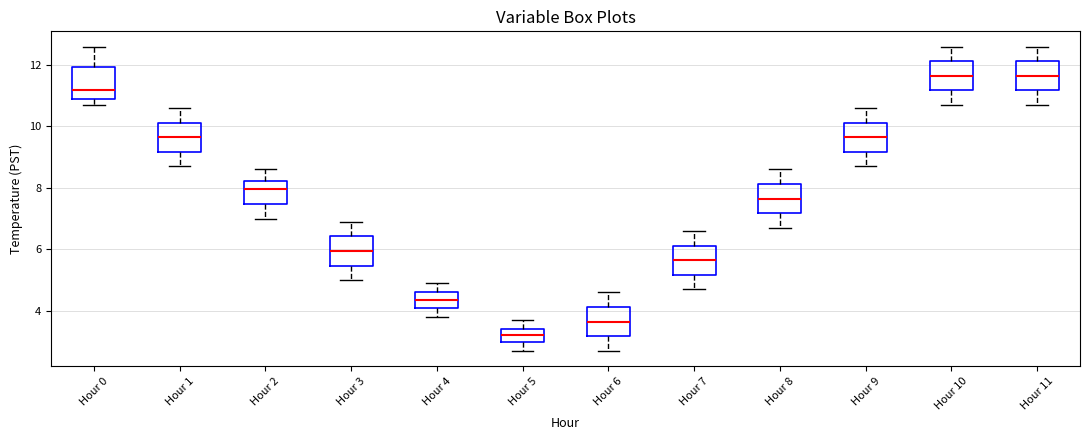

Reading left to right, transcribe this box plot: for each box, give where its median line is, the range the box spans, and where its two whiskers end, as read against the y-axis. The values are not printed on the chart, so give them approximately, as read against the axis.

Hour 0: median 11.2, box 11.0 to 12.0, whiskers 10.8 to 12.6
Hour 1: median 9.6, box 9.2 to 10.2, whiskers 8.8 to 10.6
Hour 2: median 8.0, box 7.4 to 8.2, whiskers 7.0 to 8.6
Hour 3: median 6.0, box 5.4 to 6.4, whiskers 5.0 to 7.0
Hour 4: median 4.4, box 4.2 to 4.6, whiskers 3.8 to 5.0
Hour 5: median 3.2, box 3.0 to 3.4, whiskers 2.8 to 3.8
Hour 6: median 3.6, box 3.2 to 4.2, whiskers 2.8 to 4.6
Hour 7: median 5.6, box 5.2 to 6.2, whiskers 4.8 to 6.6
Hour 8: median 7.6, box 7.2 to 8.2, whiskers 6.8 to 8.6
Hour 9: median 9.6, box 9.2 to 10.2, whiskers 8.8 to 10.6
Hour 10: median 11.6, box 11.2 to 12.2, whiskers 10.8 to 12.6
Hour 11: median 11.6, box 11.2 to 12.2, whiskers 10.8 to 12.6